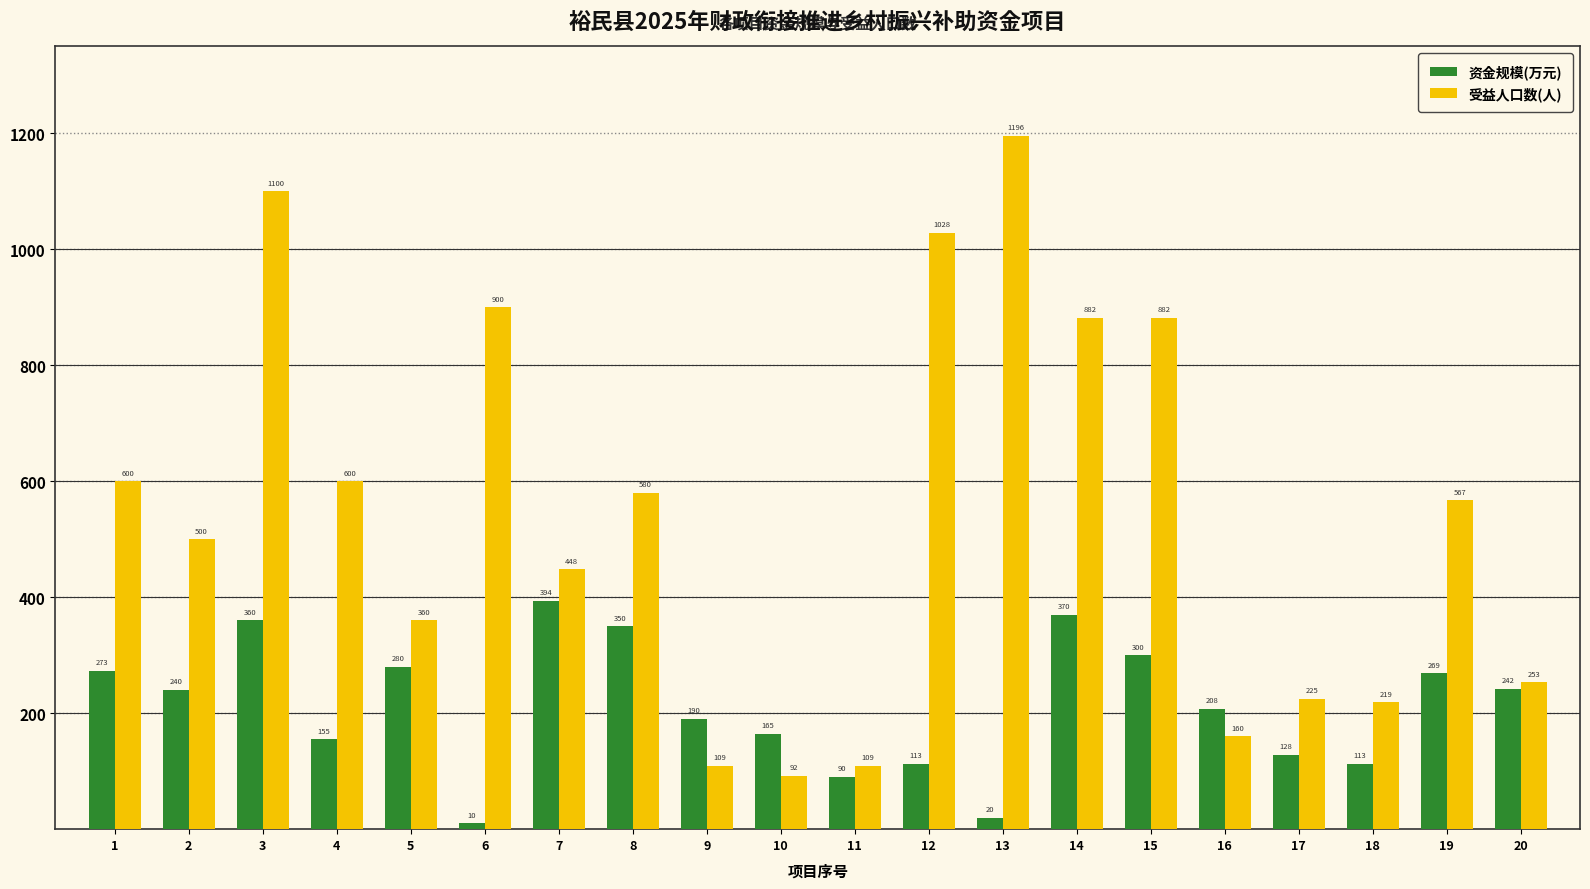

True or false: 资金规模(万元) has a value of 109.1 at 10.

False